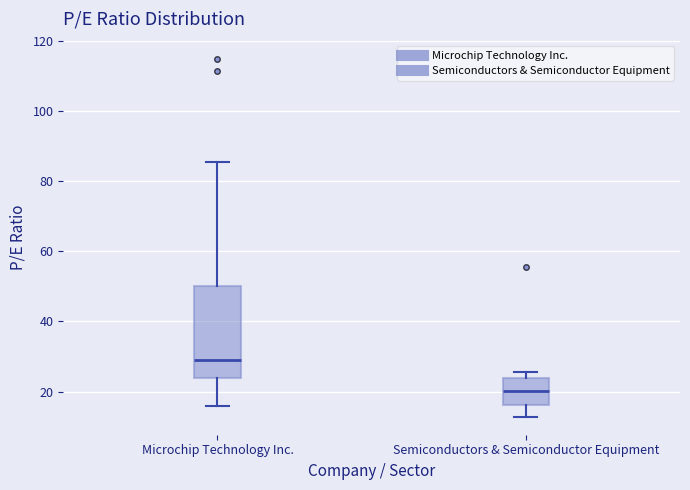

Reading left to right, transcribe this box plot: for each box, give where its median line is, the range the box spans, and where its two whiskers end, as read against the y-axis. The values are not printed on the chart, so give them approximately, as read against the axis.

Microchip Technology Inc.: median 28, box 24 to 50, whiskers 16 to 86
Semiconductors & Semiconductor Equipment: median 20, box 16 to 24, whiskers 12 to 26